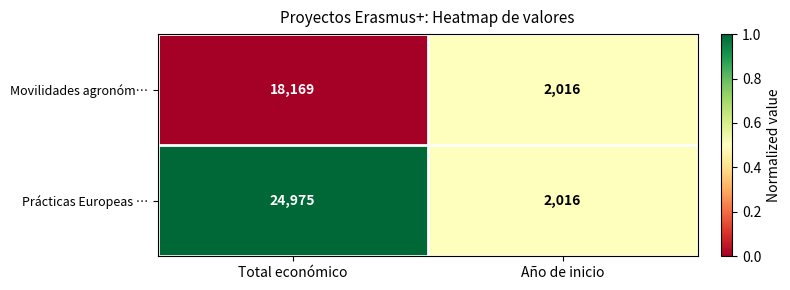

What is the sum of all Movilidades agronóm… values?

20185